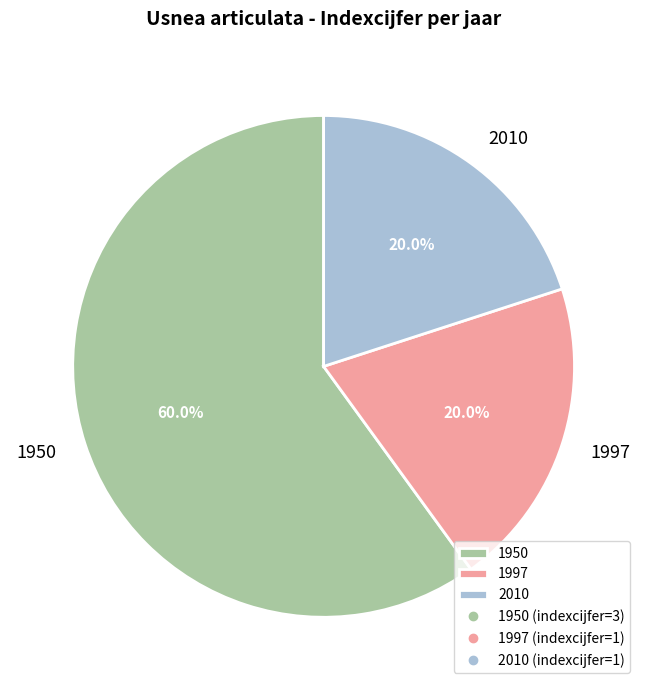

What is the ratio of the value at 1997 to the value at 2010?

1.0